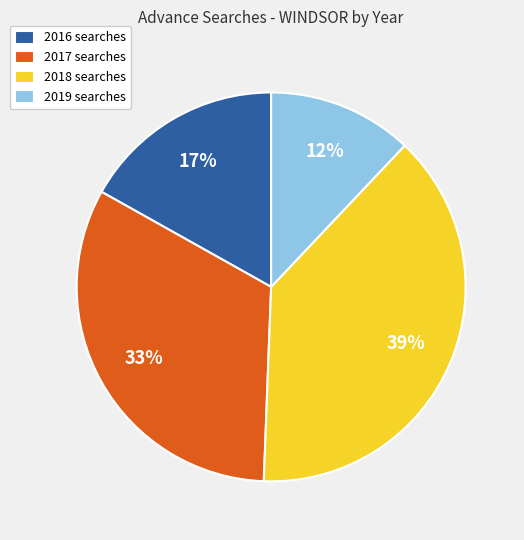

Do 2017 searches and 2018 searches together represent more than half of the pie?

Yes